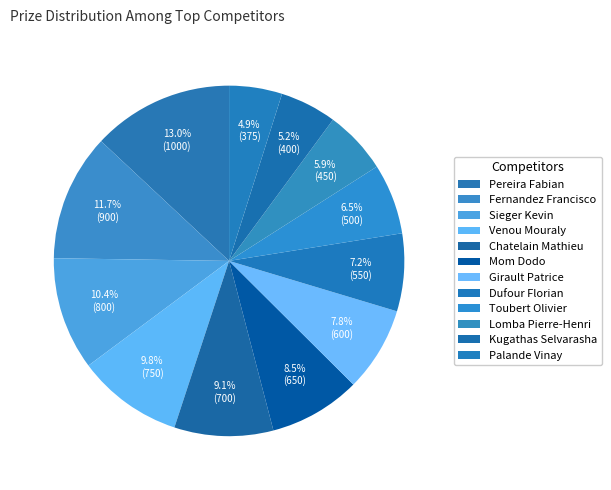

Count the number of slices in the pie.

12